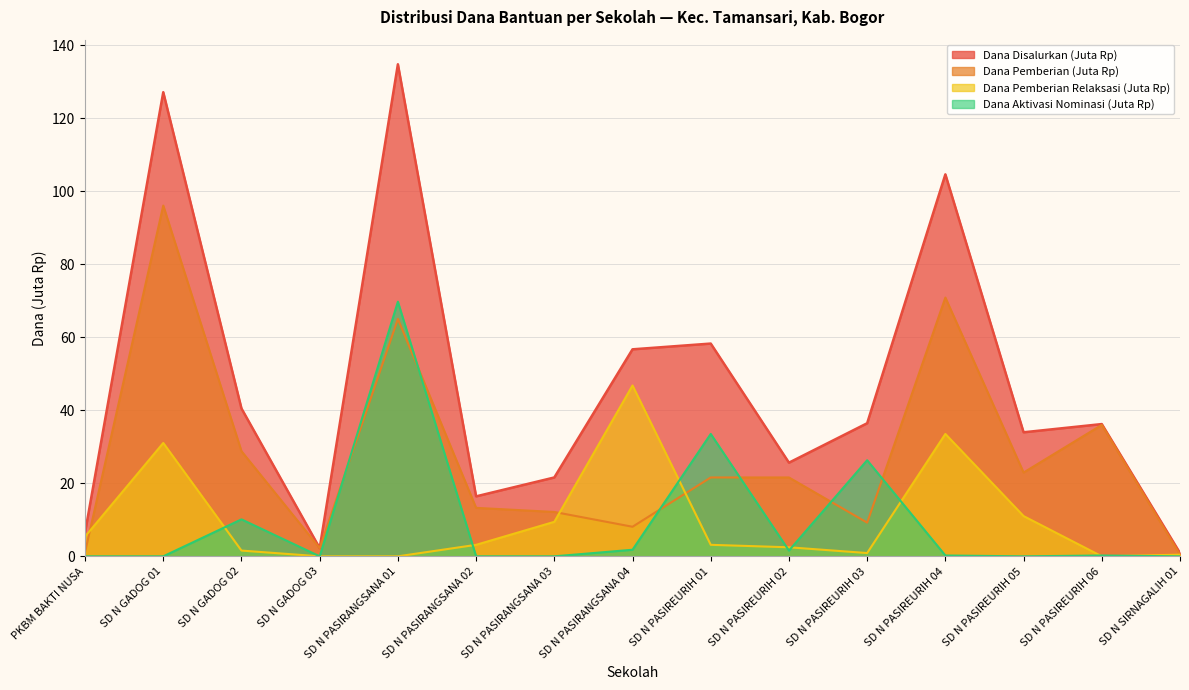

At which category is the sum across all series the highest?

SD N PASIRANGSANA 01